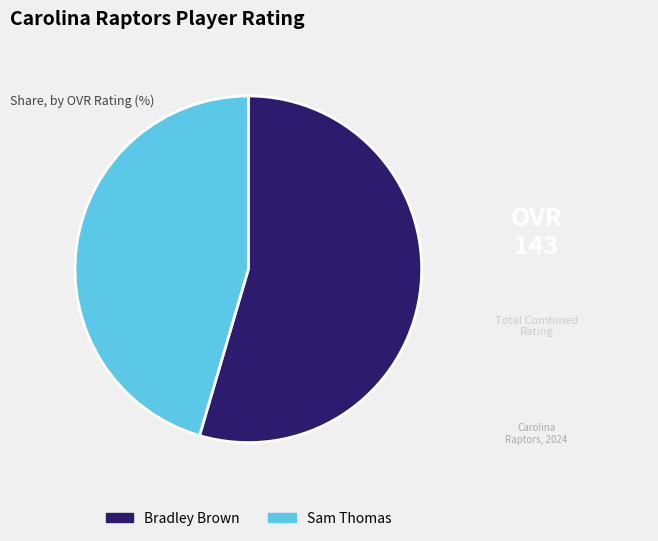

The Bradley Brown slice represents 55% of the pie. True or false?

True